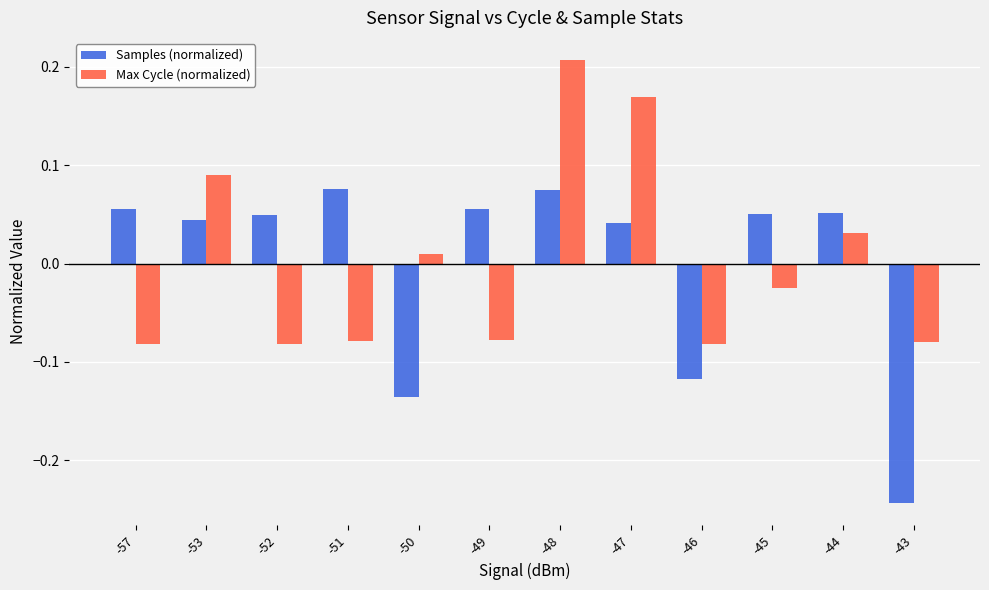

List the series in order of their peak value, highest first.

Max Cycle (normalized), Samples (normalized)